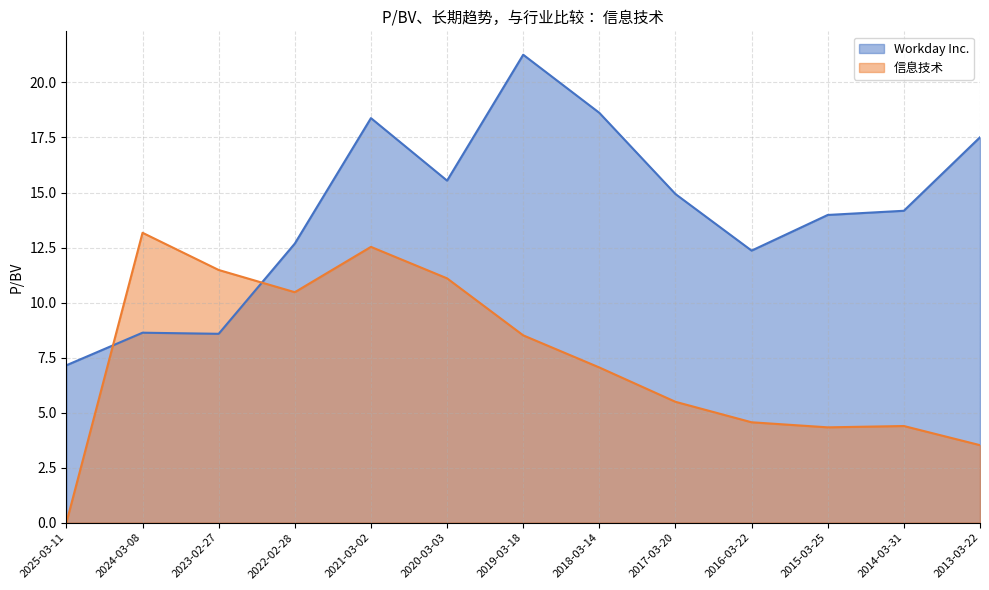

How many series are shown in this chart?

2